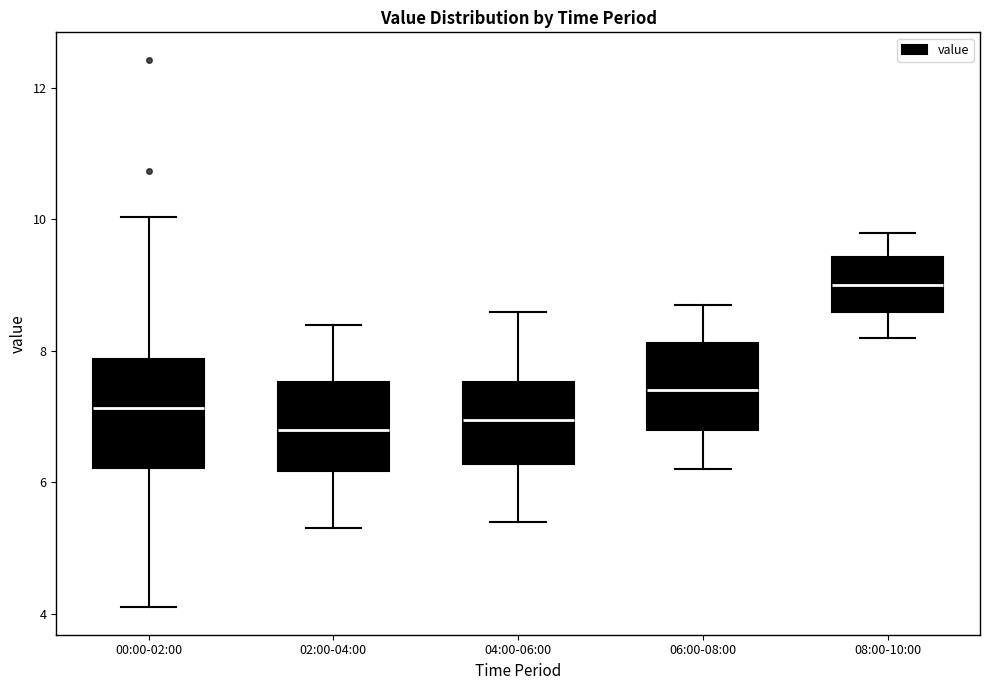

Reading left to right, transcribe this box plot: for each box, give where its median line is, the range the box spans, and where its two whiskers end, as read against the y-axis. The values are not printed on the chart, so give them approximately, as read against the axis.

00:00-02:00: median 7.2, box 6.2 to 7.8, whiskers 4.2 to 10.0
02:00-04:00: median 6.8, box 6.2 to 7.6, whiskers 5.4 to 8.4
04:00-06:00: median 7.0, box 6.2 to 7.6, whiskers 5.4 to 8.6
06:00-08:00: median 7.4, box 6.8 to 8.2, whiskers 6.2 to 8.8
08:00-10:00: median 9.0, box 8.6 to 9.4, whiskers 8.2 to 9.8